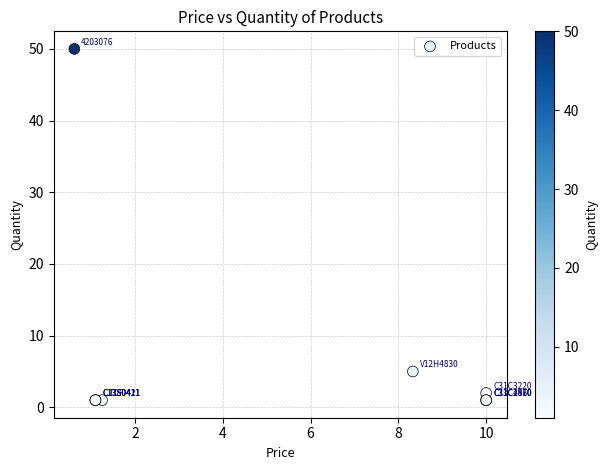

What Y value in the scatter plot is closest to 25?

5